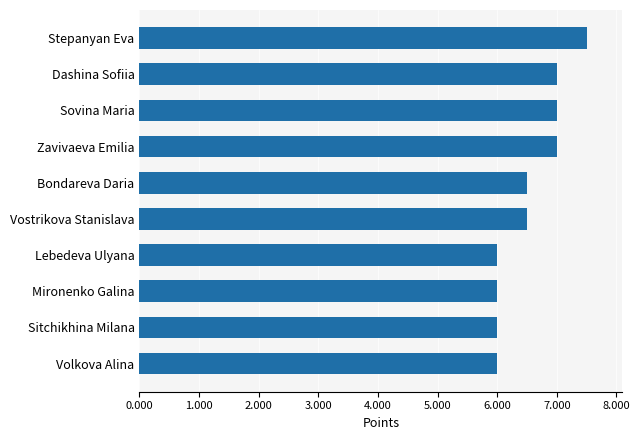

How many values are between 6 and 7?

9